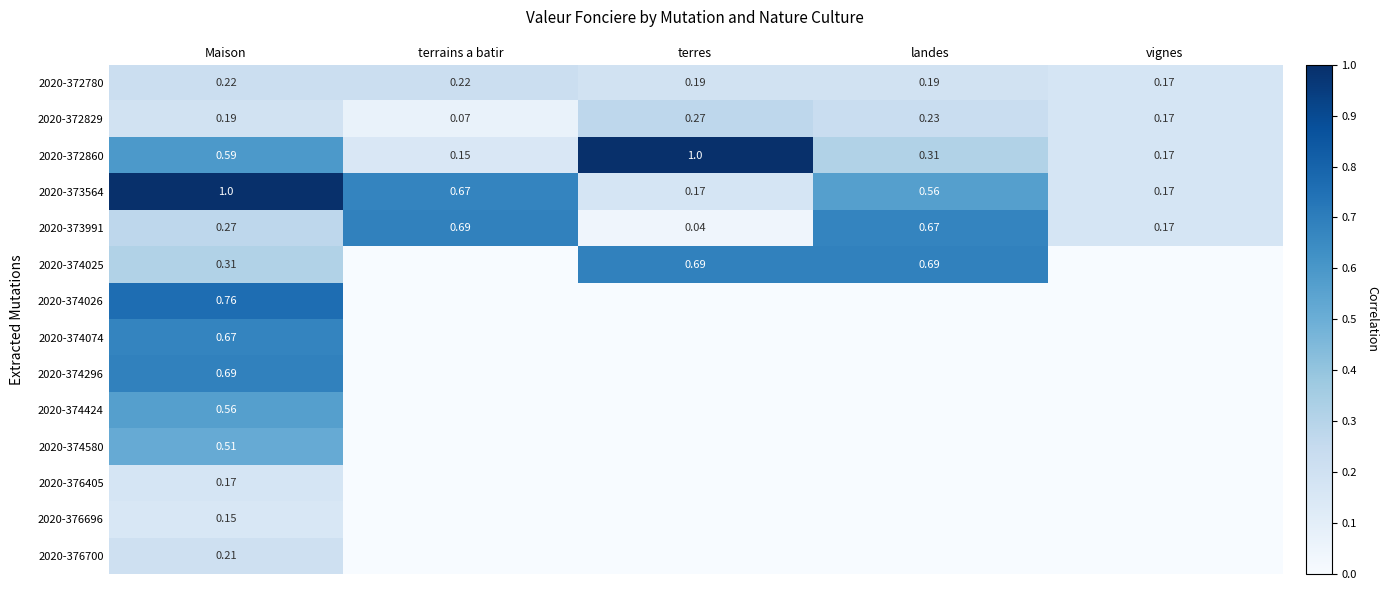

What is the difference between the maximum and minimum values in the 2020-372860 series?

0.8